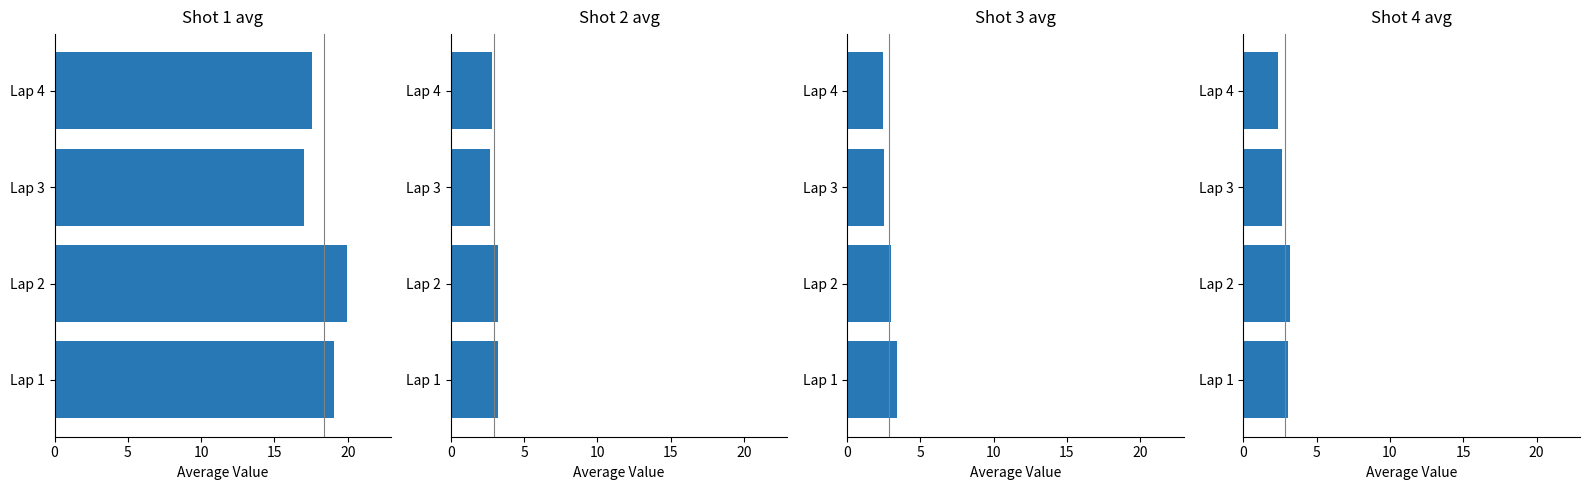

True or false: Shot 3 has a value of 3.4 at Lap 3.

False